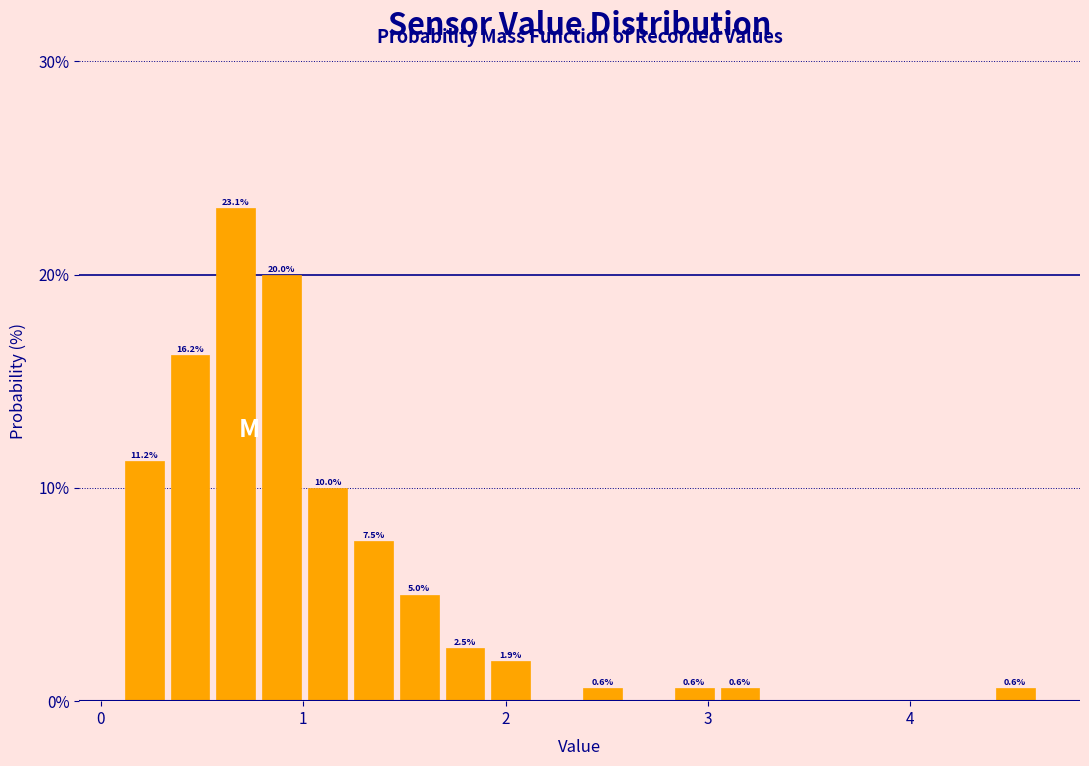

Read against the x-axis, roughly where is the centre of the tallest bar?

0.7